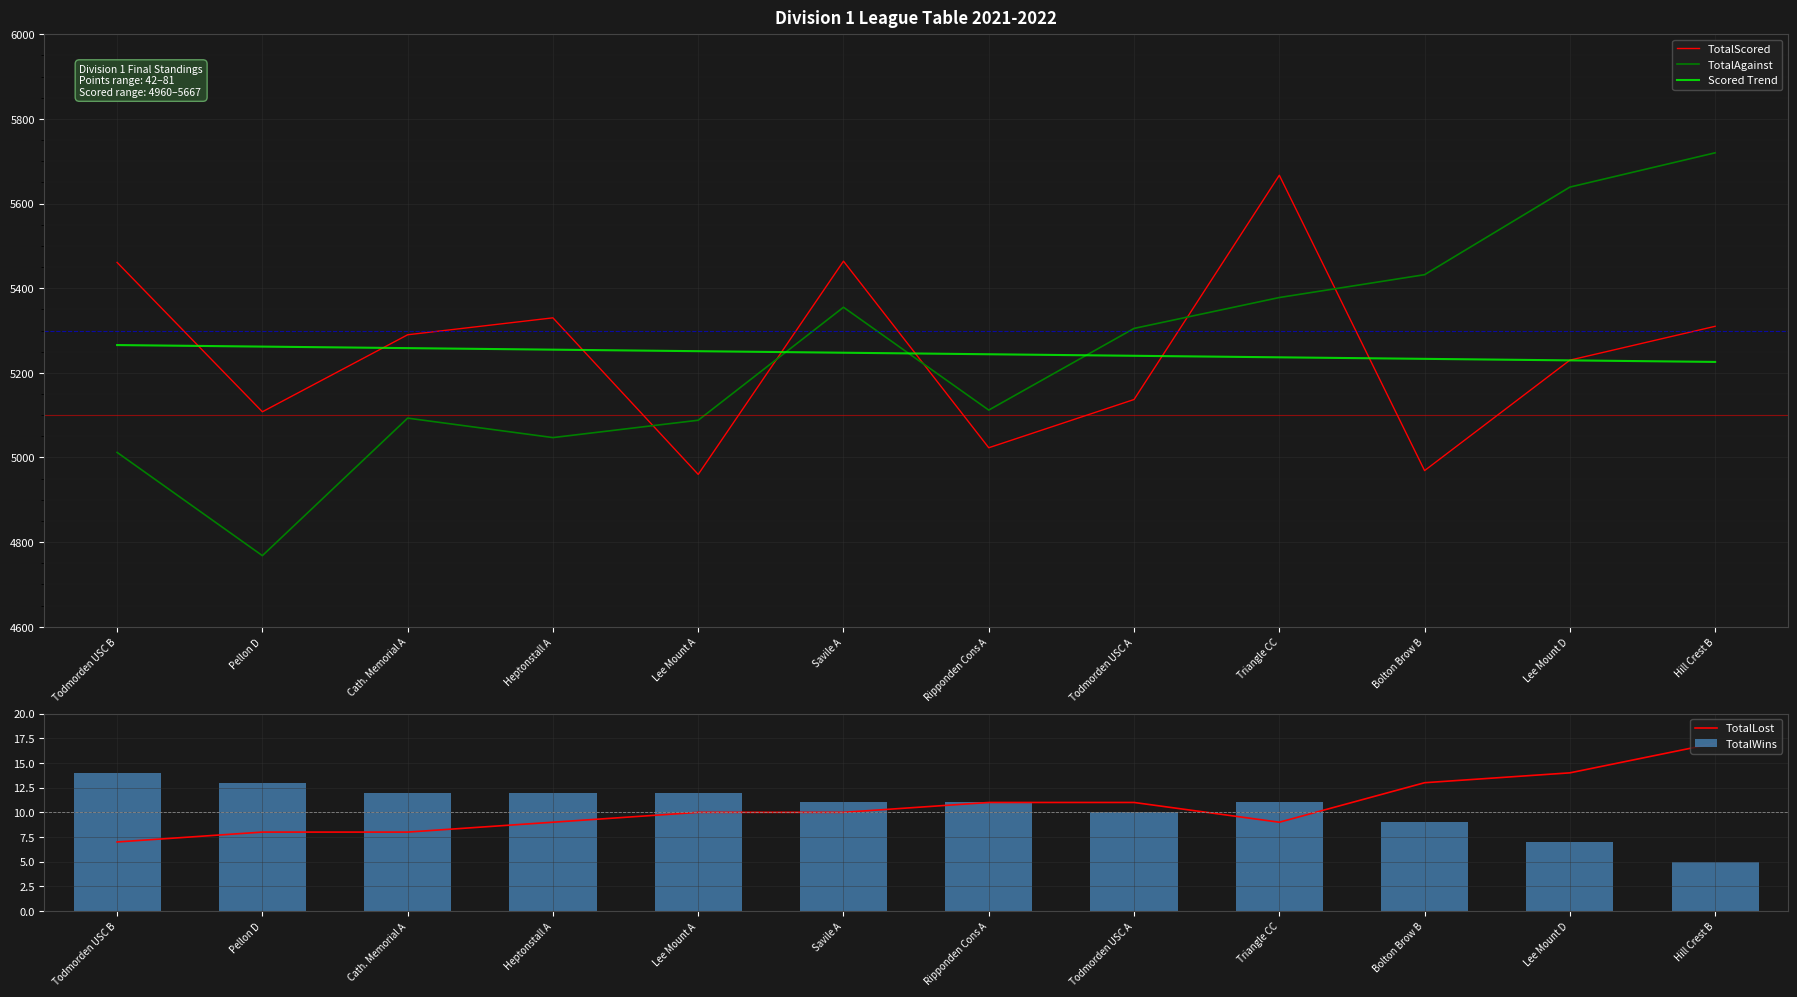

Is the value of TotalScored at Bolton Brow B greater than the value of TotalAgainst at Cath. Memorial A?

No